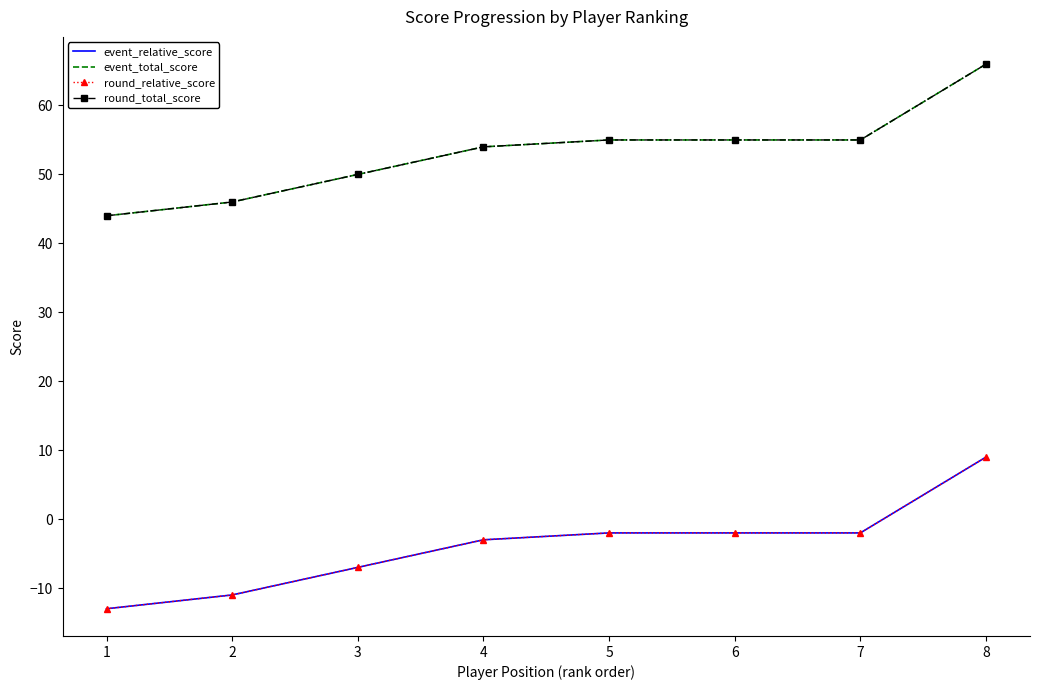

Rank the categories by event_relative_score value from highest to lowest.

8, 5, 6, 7, 4, 3, 2, 1